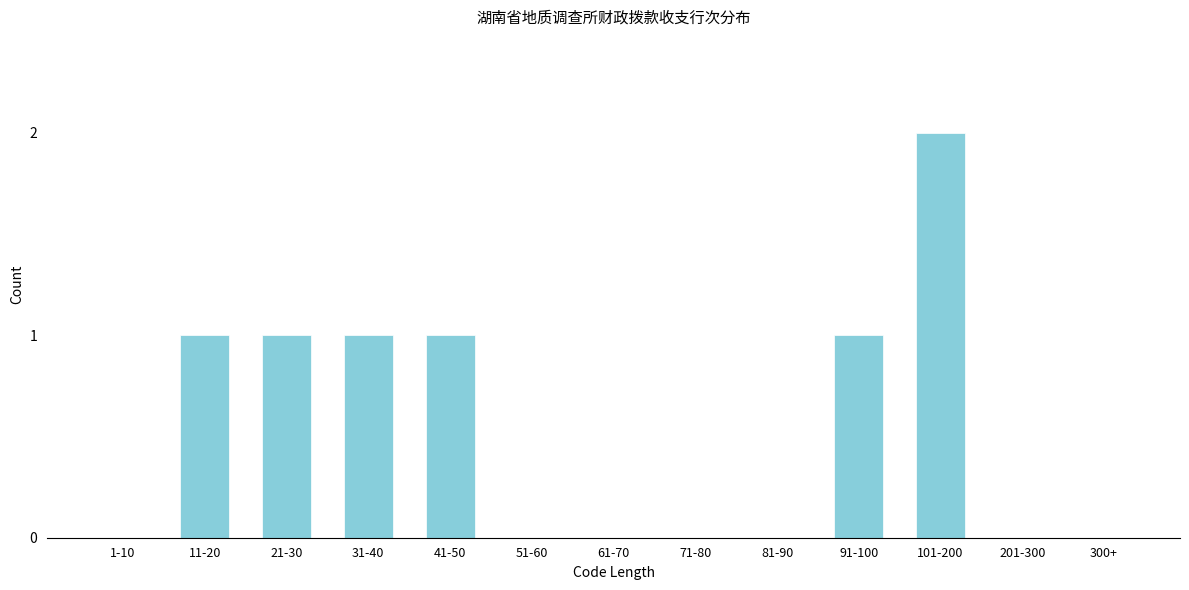

Reading left to right, transcribe all the data shown in this chart.

1-10=0	11-20=1	21-30=1	31-40=1	41-50=1	51-60=0	61-70=0	71-80=0	81-90=0	91-100=1	101-200=2	201-300=0	300+=0